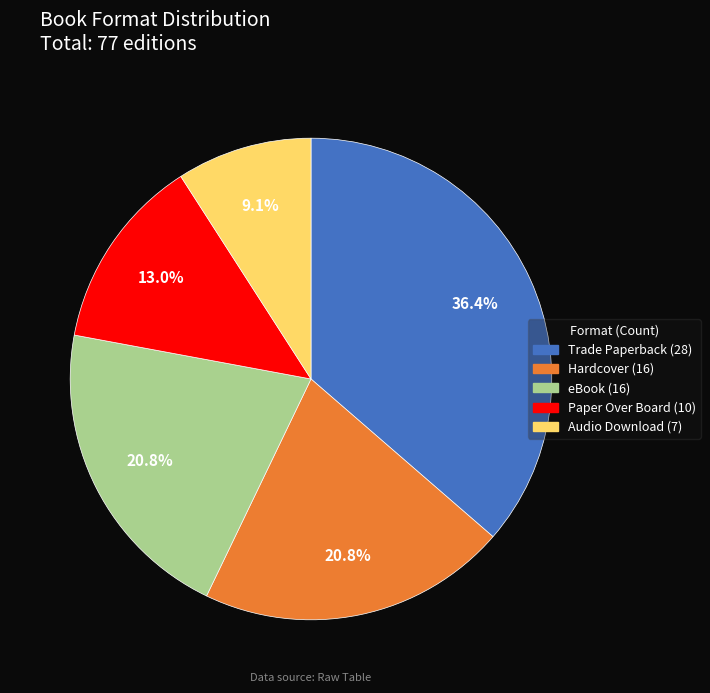

How much of the chart is everything except Paper Over Board?

87.0%